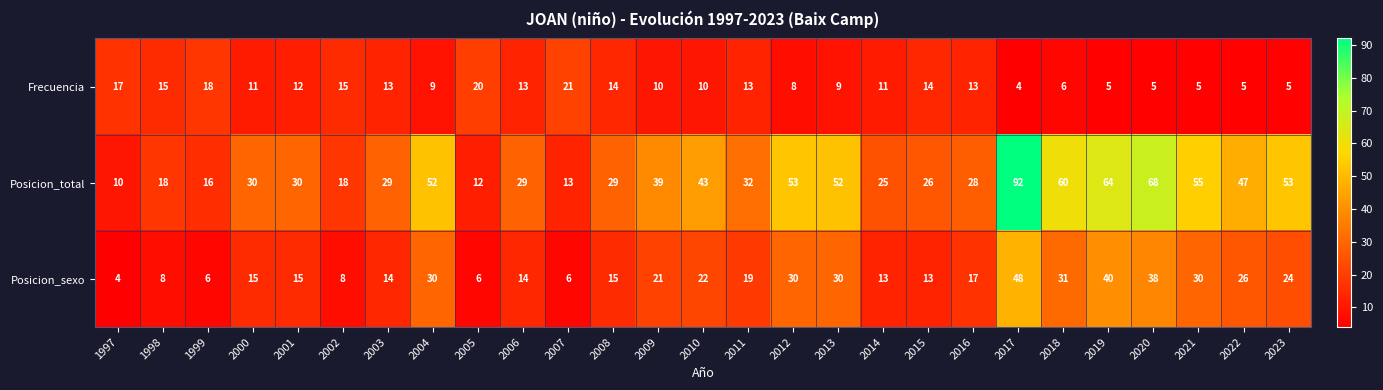

Rank the series by their maximum value, from lowest to highest.

Frecuencia, Posicion_sexo, Posicion_total